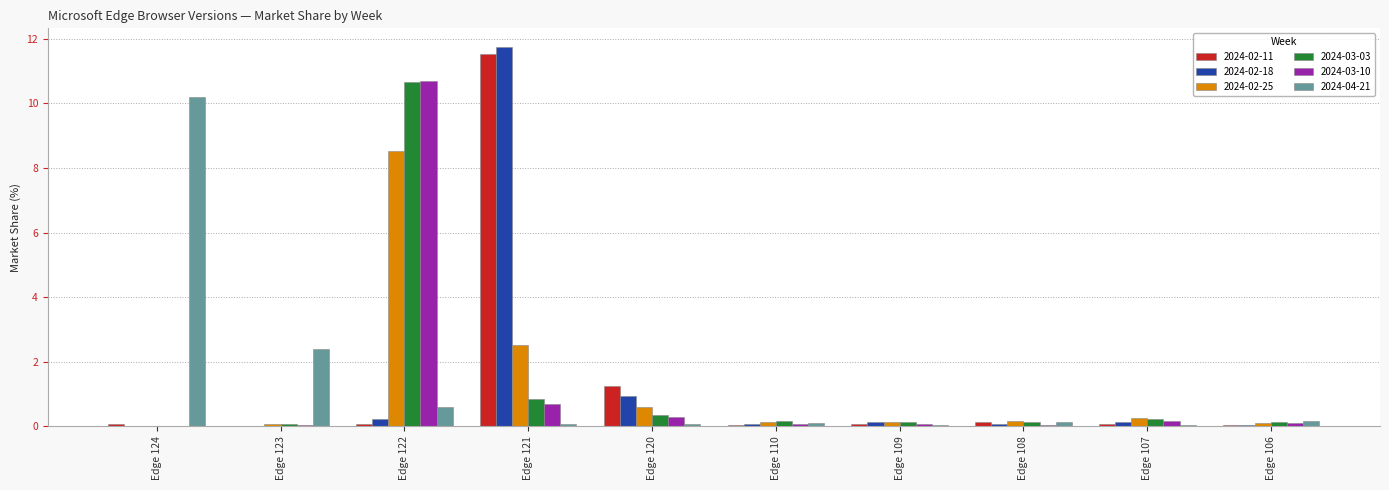

At which label is 2024-02-25 closest to 4?

Edge 121